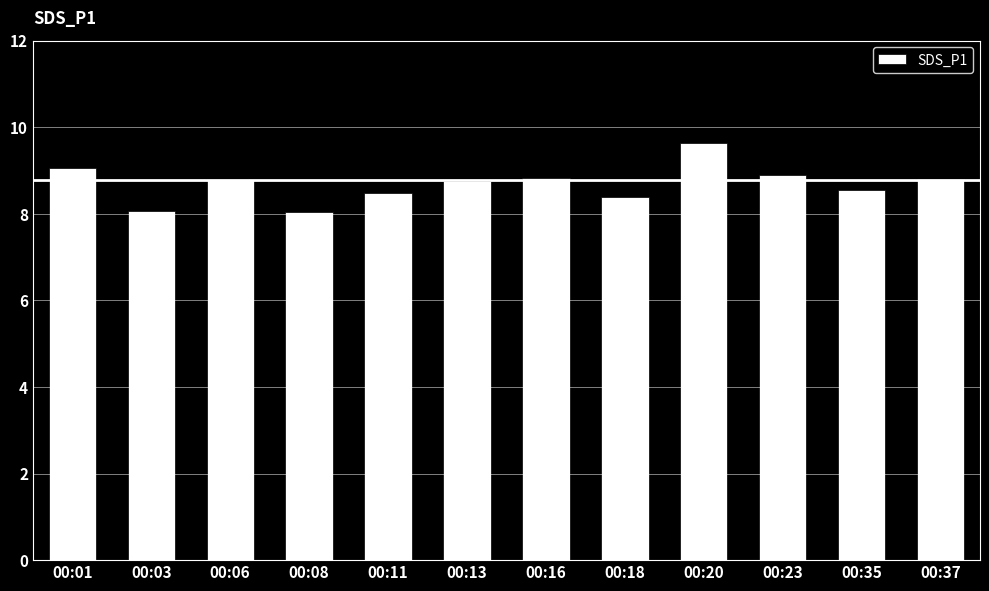

What is the difference between the maximum and second lowest values?

1.6